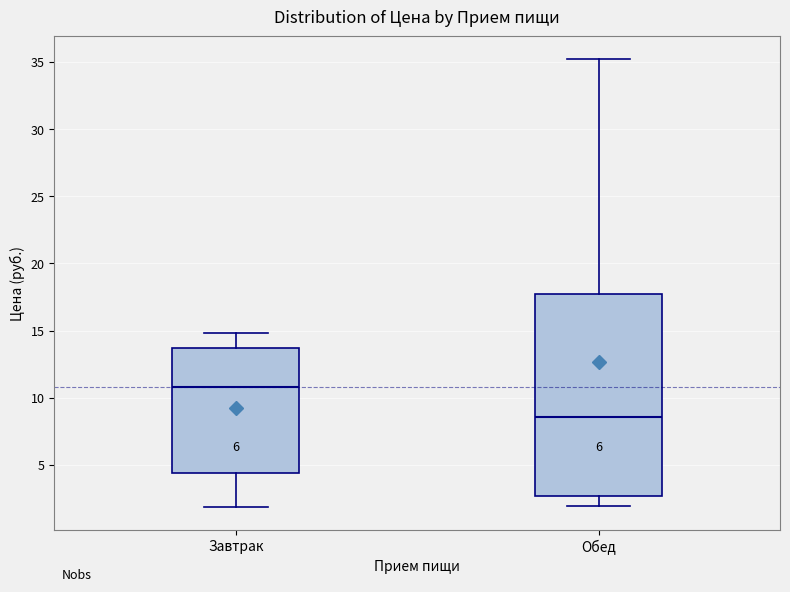

Which box is the tallest, from its lower edge to its upper edge?

Обед